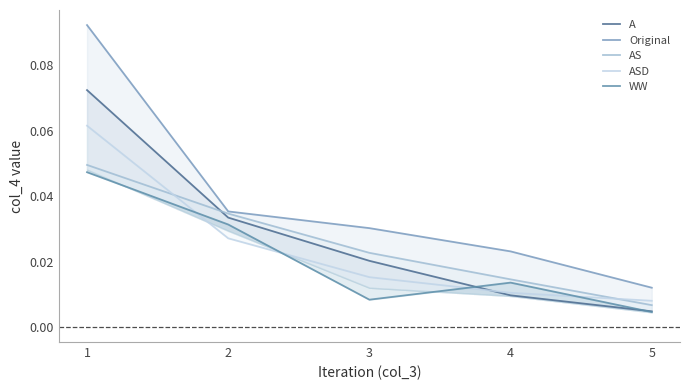

Which category has the highest value across all series?

1